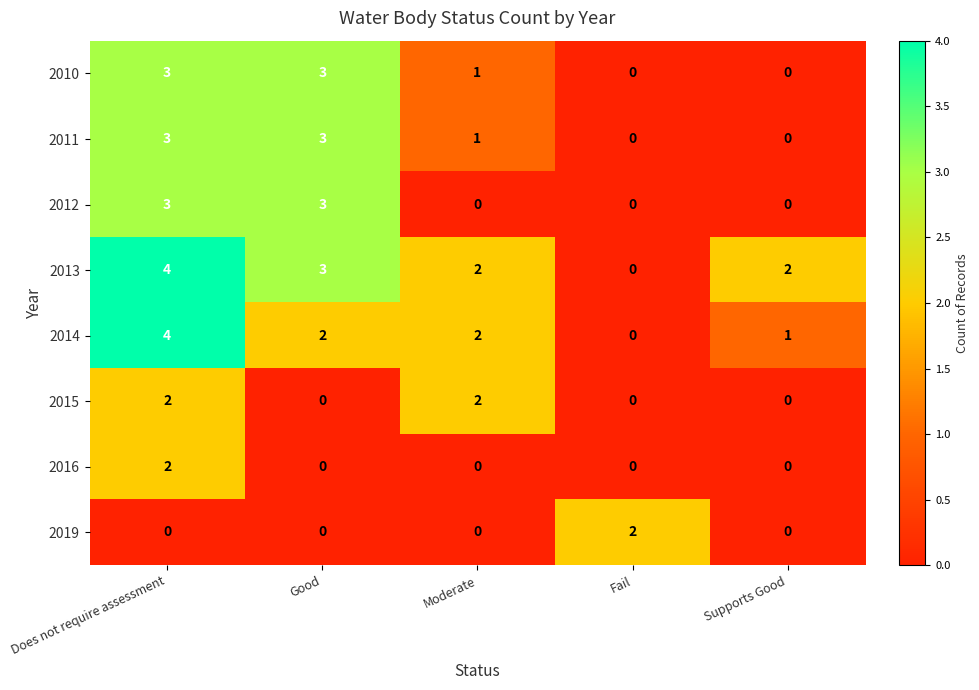

What is the sum of the 2010 values at Moderate and Good?

4